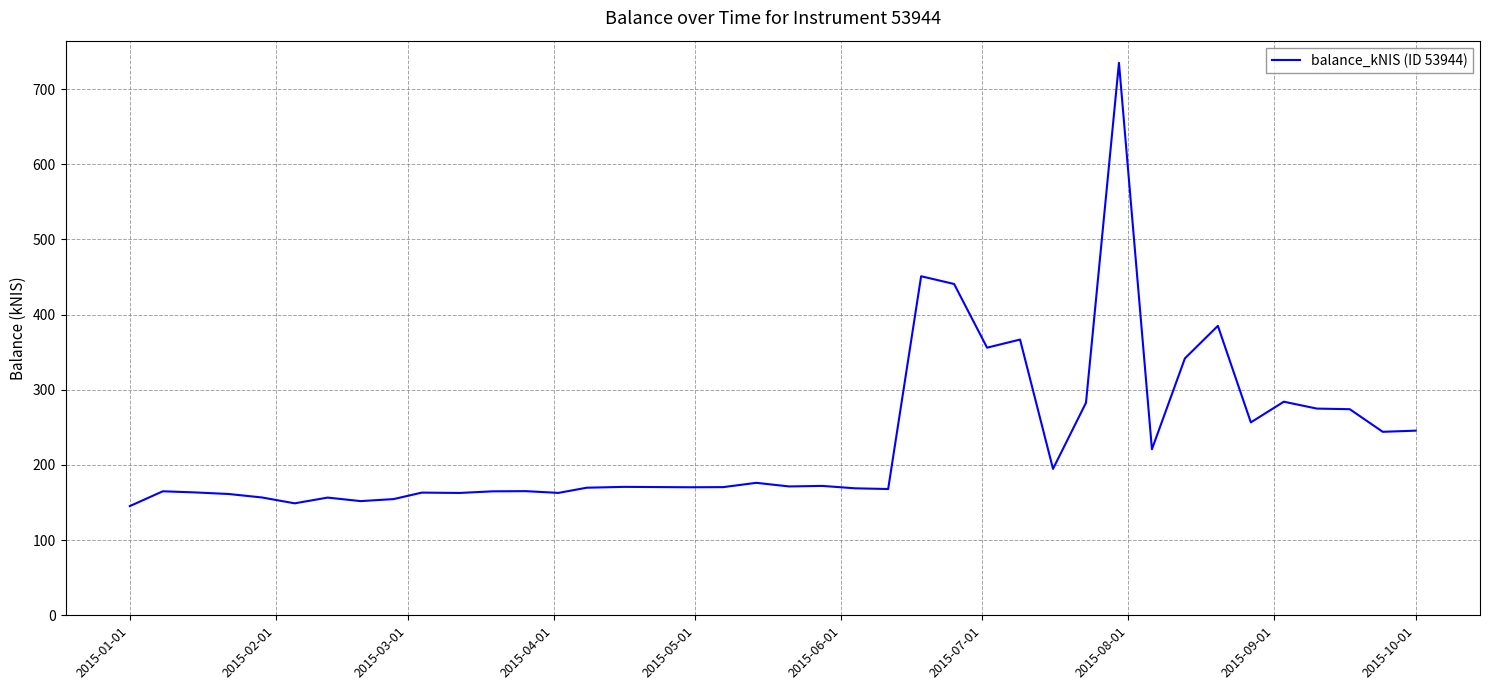

What is the difference between the maximum and minimum values?

589.6